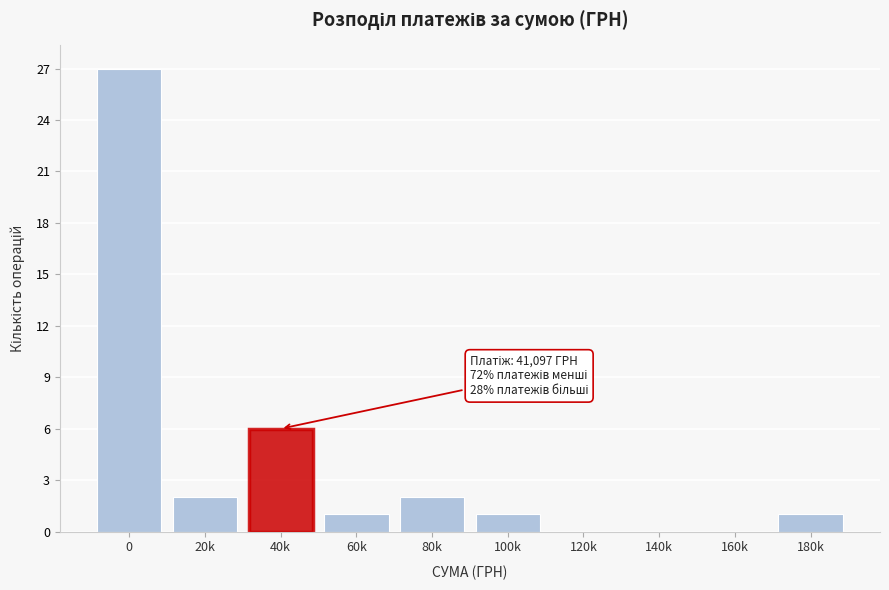

Reading left to right, extract all data points from this chart.

0=27	20k=2	40k=6	60k=1	80k=2	100k=1	120k=0	140k=0	160k=0	180k=1